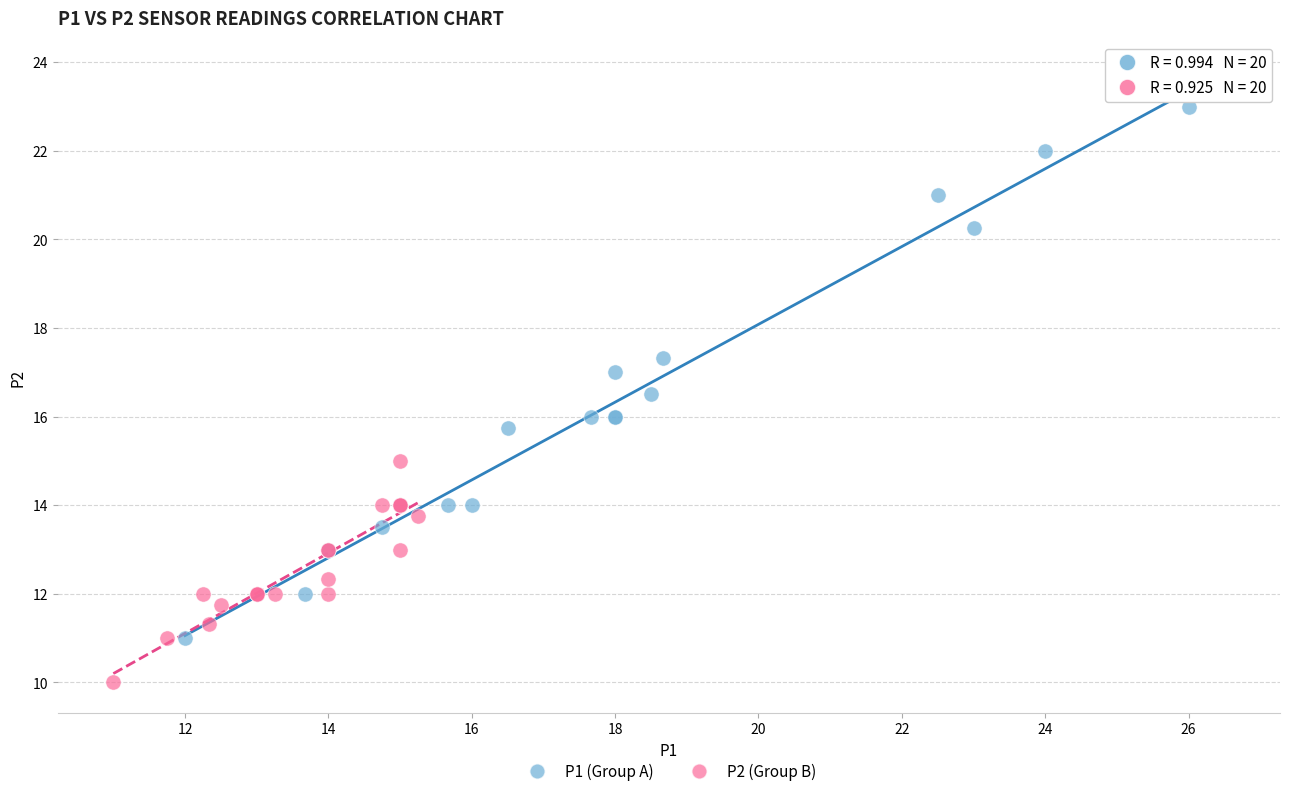

What are all the series names shown in the legend?

P1 (Group A), P2 (Group B)